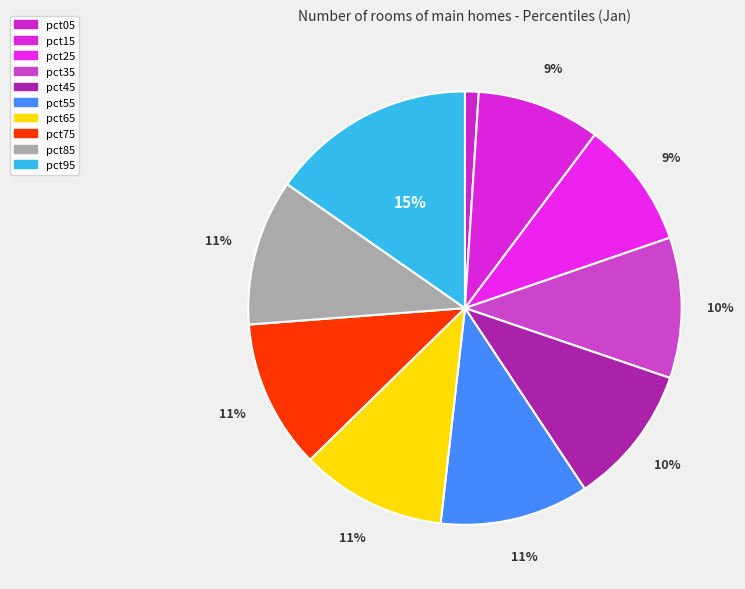

Is the sum of pct35 and pct85 greater than half?

No